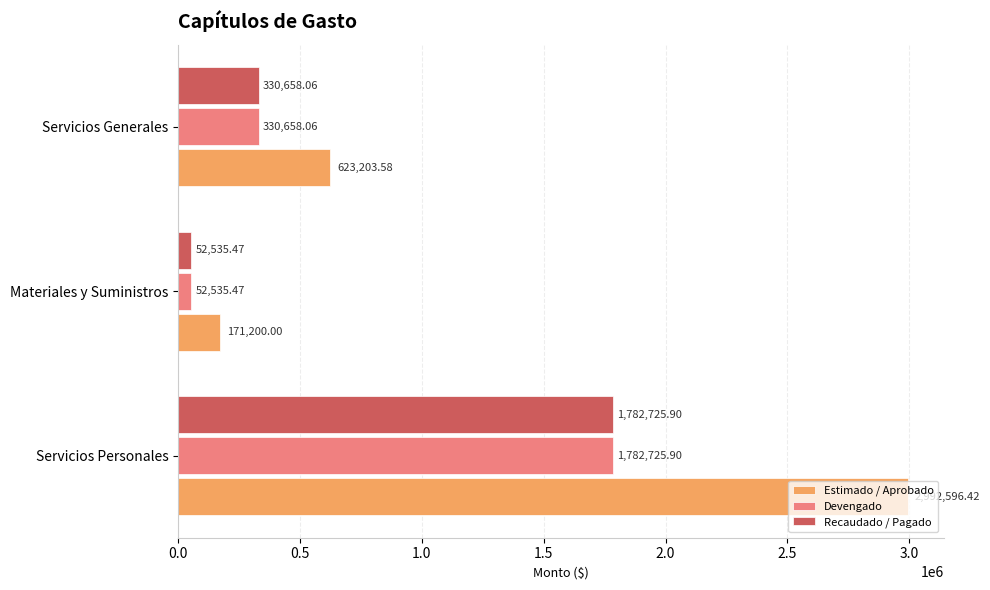

What is the total value across all series at Materiales y Suministros?

276270.9